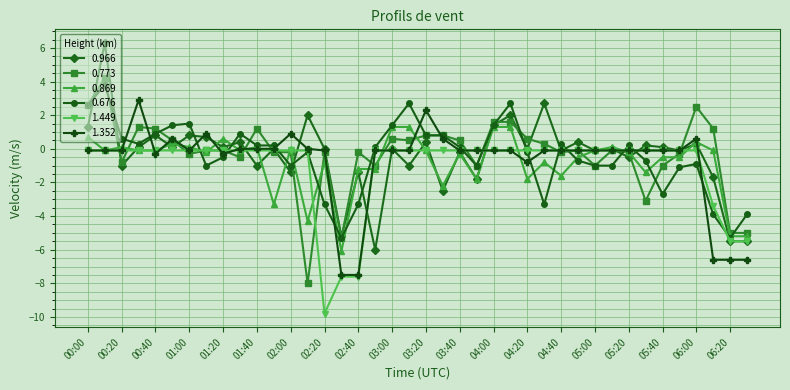

What is the maximum value for 0.676?

3.8